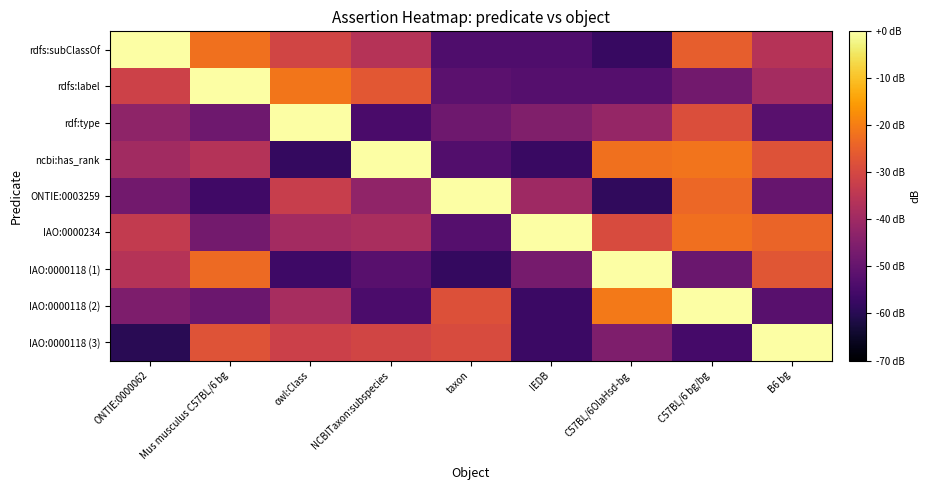

What is the spread (max minus min) of values at owl:Class?

58.1